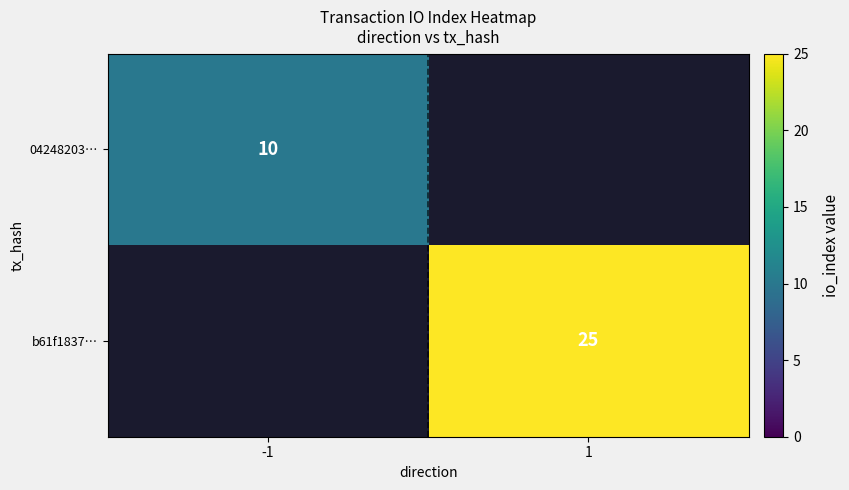

Is it true that 04248203… equals 5 at -1?

False